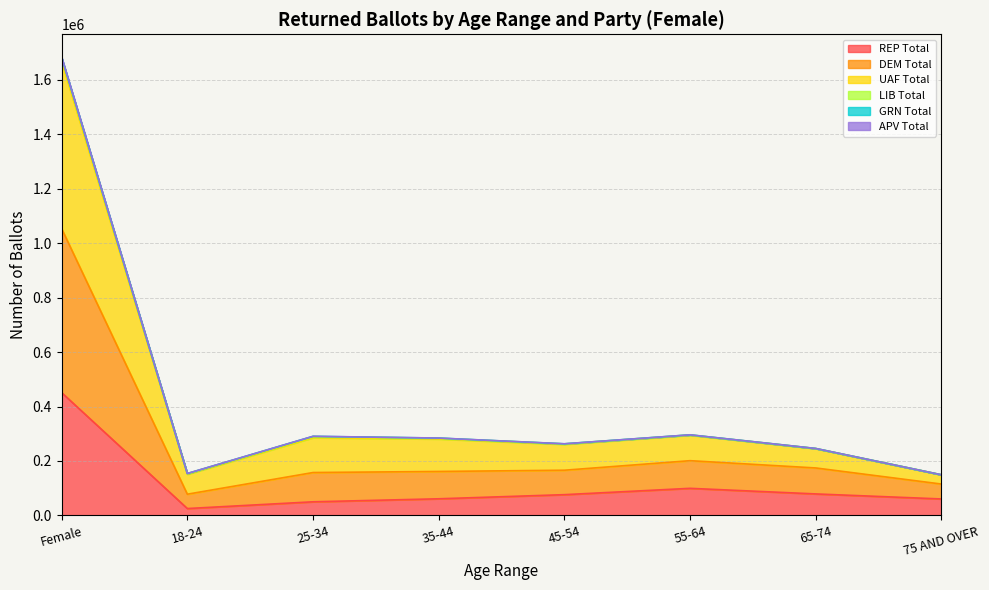

At which category is the sum across all series the highest?

Female